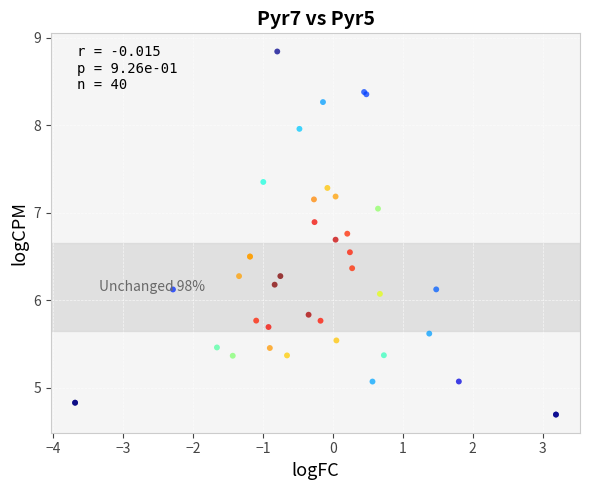

What Y value in the scatter plot is closest to 6?

6.1